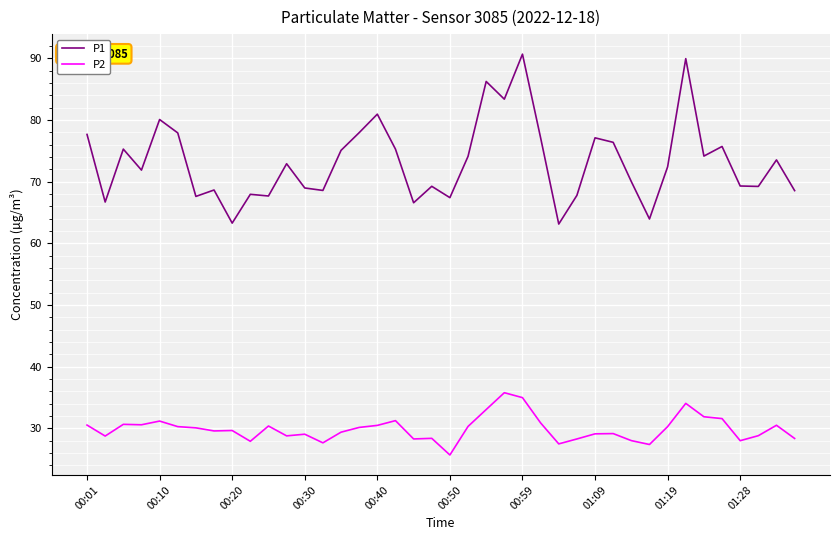

Which series has the largest range (max minus min)?

P1